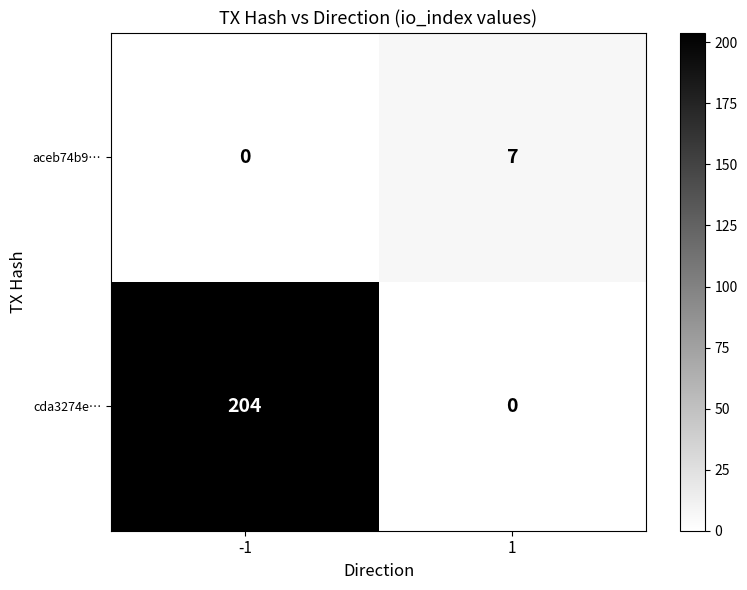

Rank the series at 1 from highest to lowest value.

aceb74b9…, cda3274e…